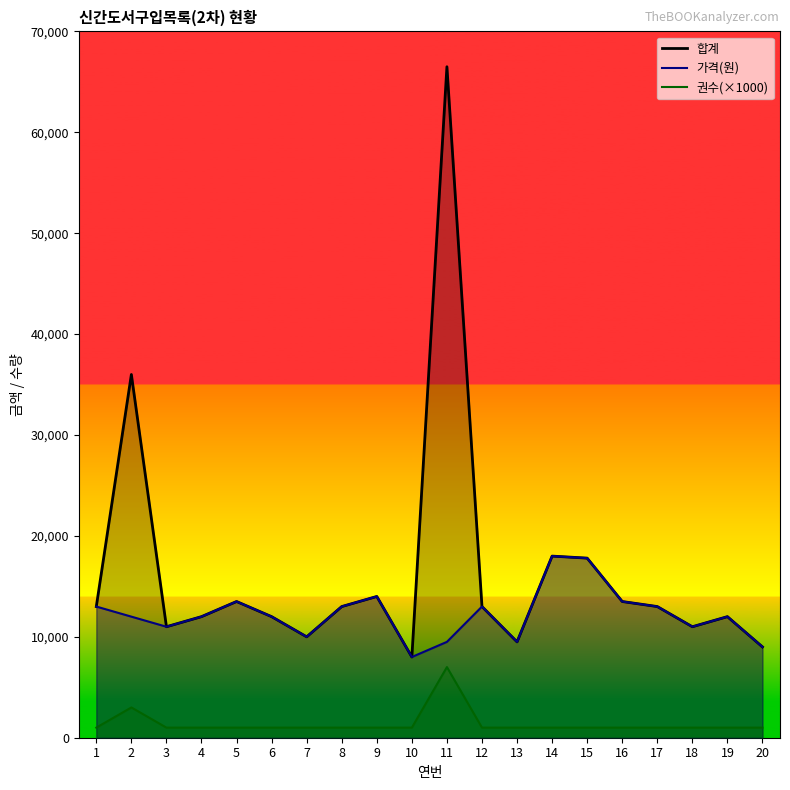

Is it true that 권수 equals 205 at 4?

False